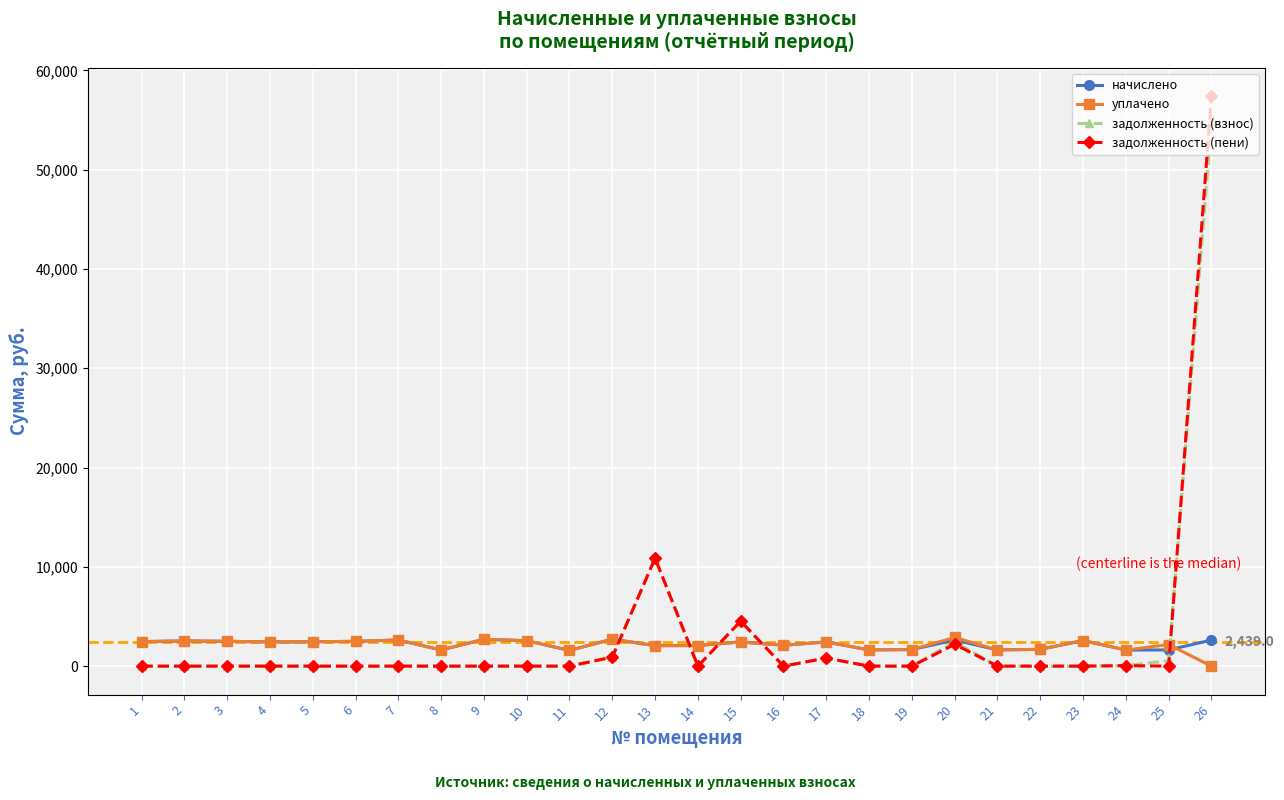

At how many categories does at least one series exceed 47690?

1